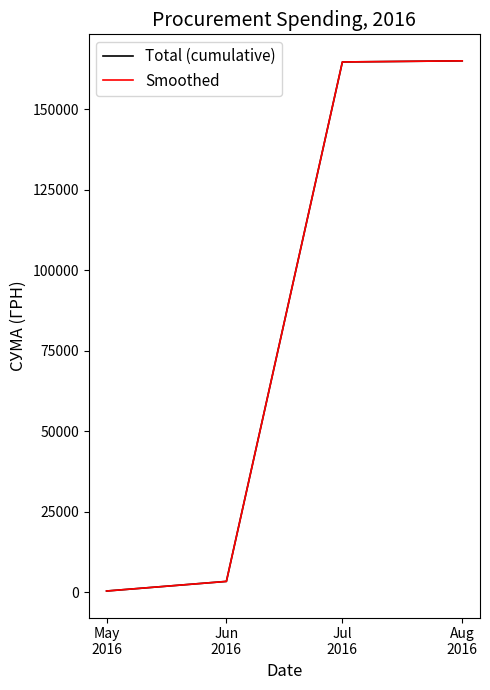

Which series has the largest total across all categories?

Total (cumulative)